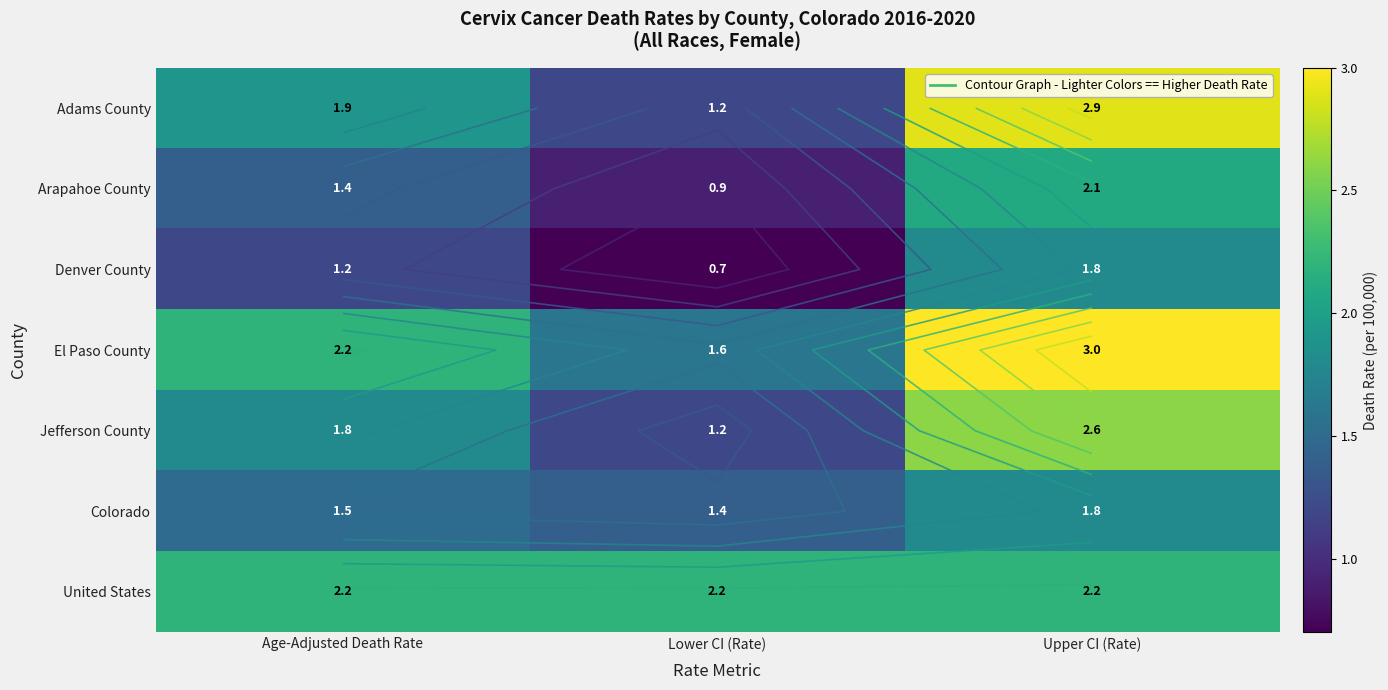

What is the approximate value of Adams County at Age-Adjusted Death Rate?

1.9